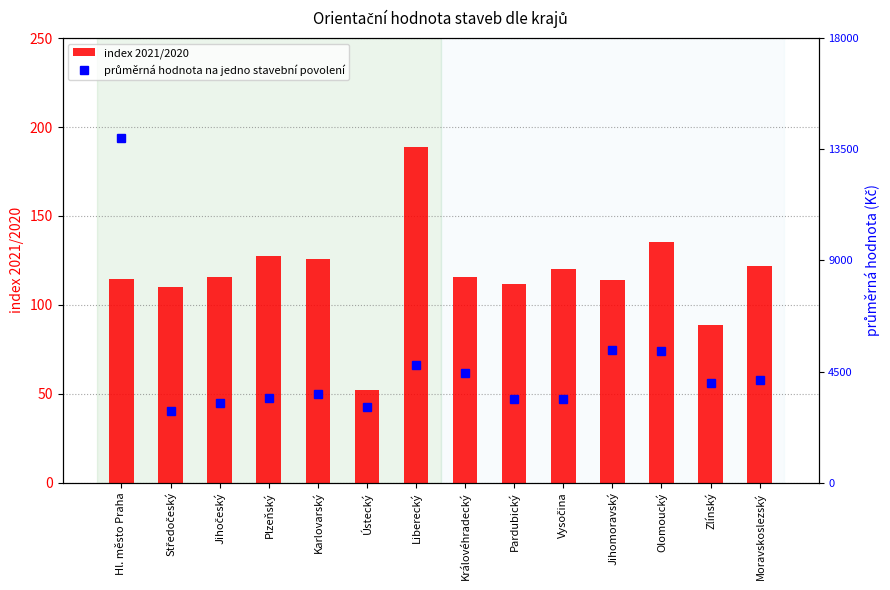

How many series are shown in this chart?

2